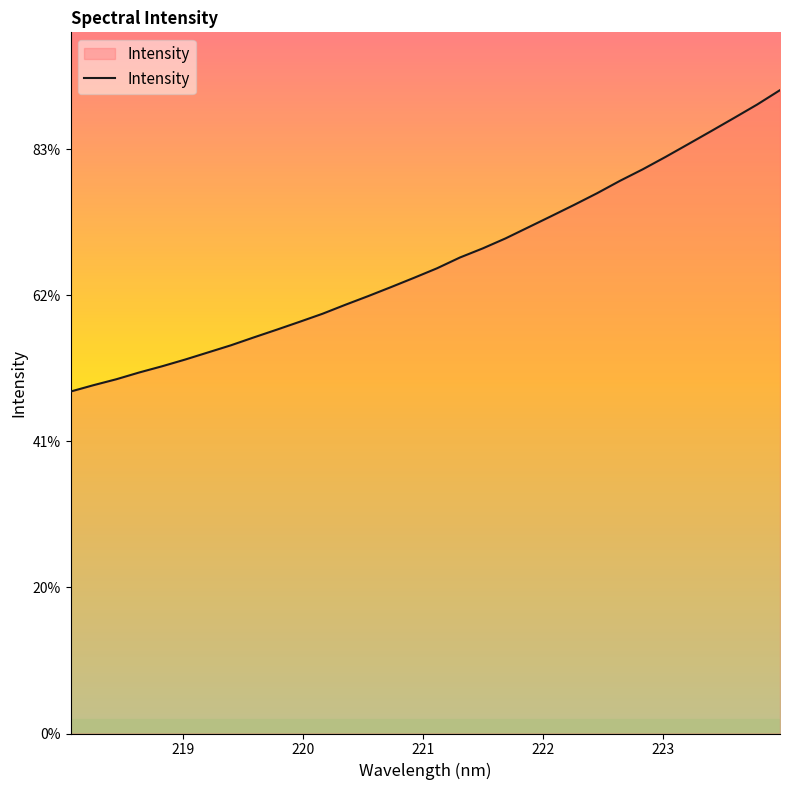

Does the chart display data point markers on the line(s)?

No